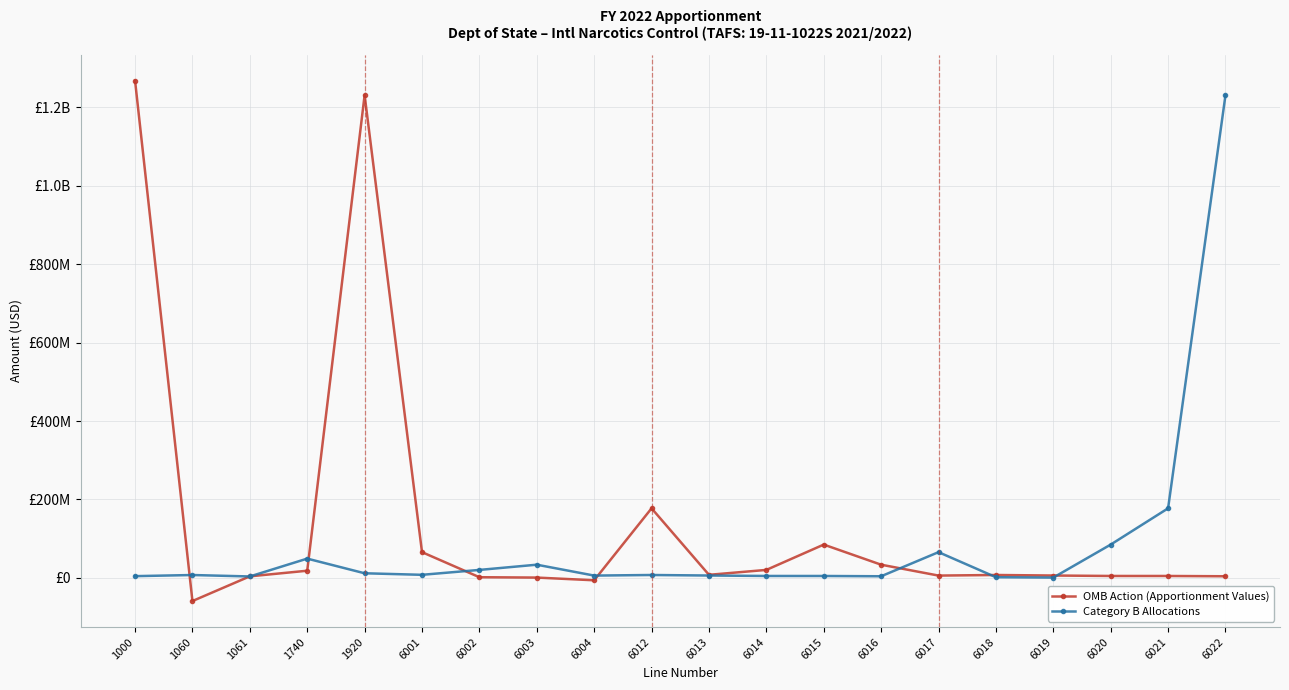

Is this an area chart (filled region under the line)?

No